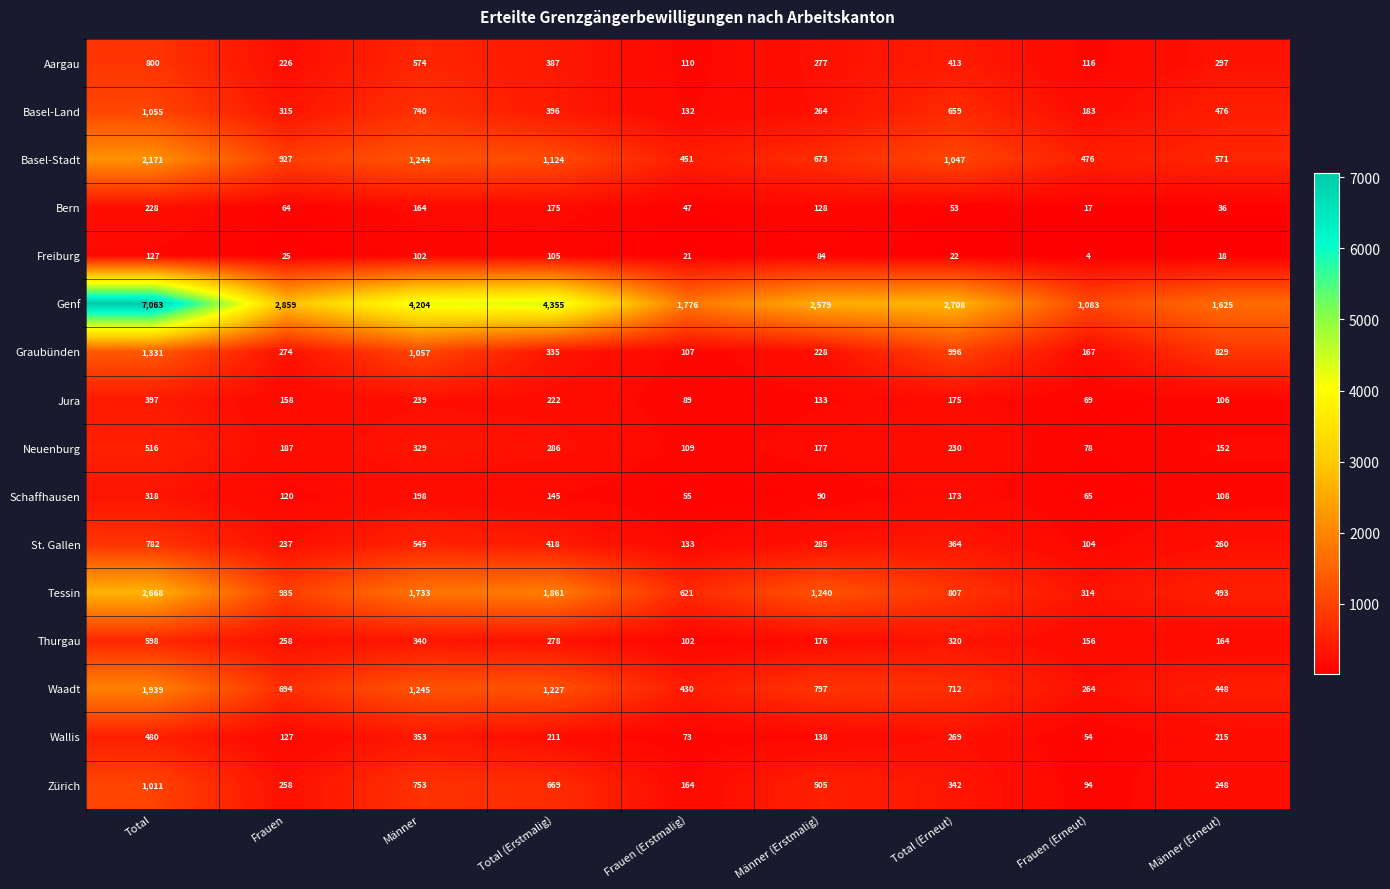

The value of Freiburg at Total (Erstmalig) is 171. True or false?

False